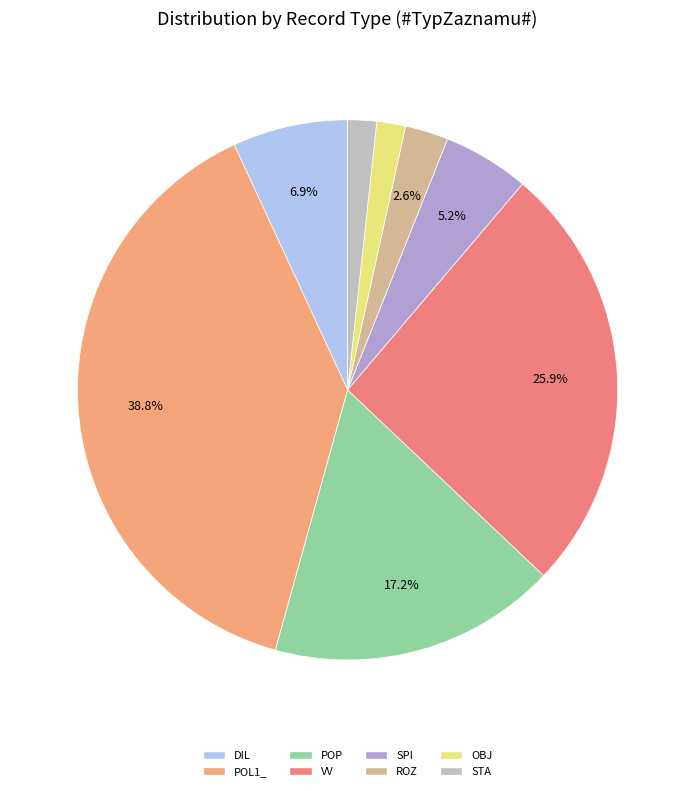

What is the ratio of the value at STA to the value at VV?

0.1